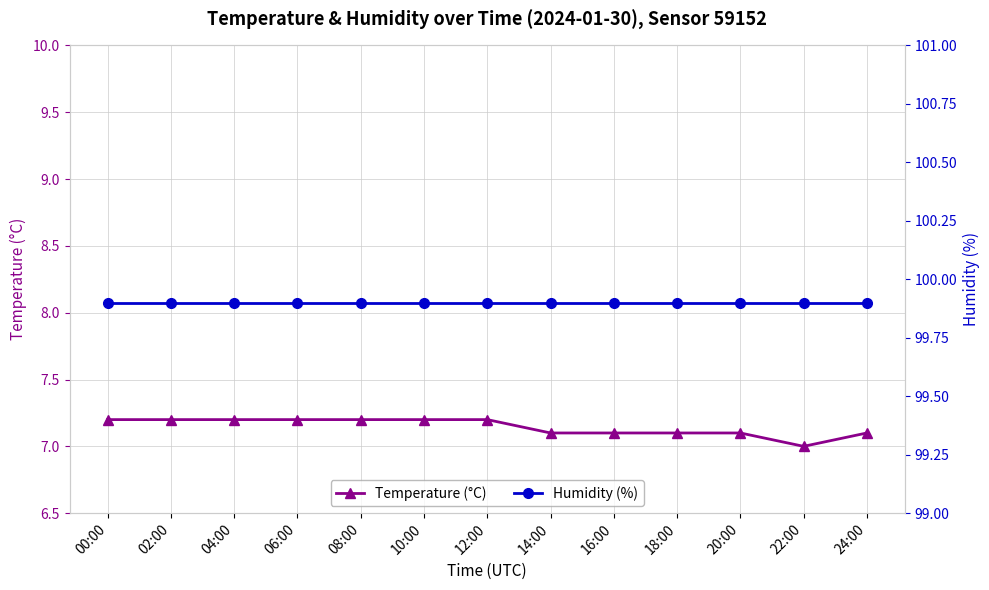

What is the spread (max minus min) of values at 16:00?

92.8